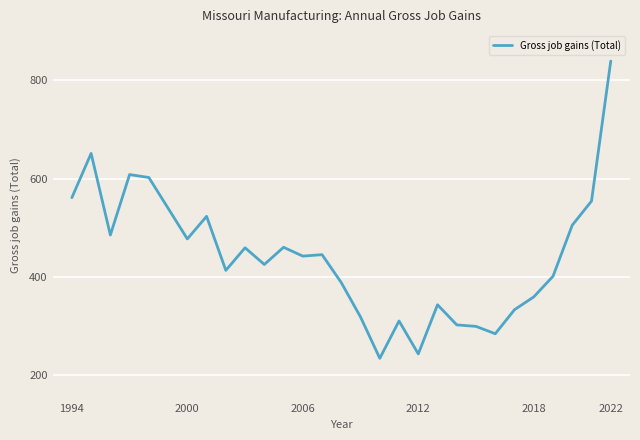

What is the greatest value displayed?

839